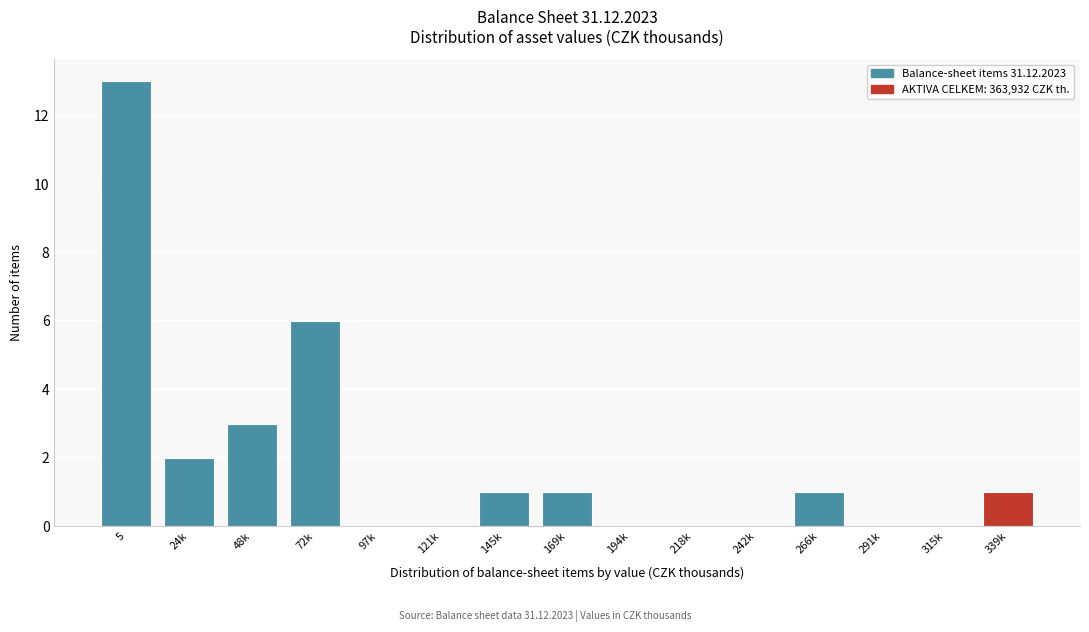

Reading right to left, extract all data points from this chart.

339k=1	315k=0	291k=0	266k=1	242k=0	218k=0	194k=0	169k=1	145k=1	121k=0	97k=0	72k=6	48k=3	24k=2	5=13